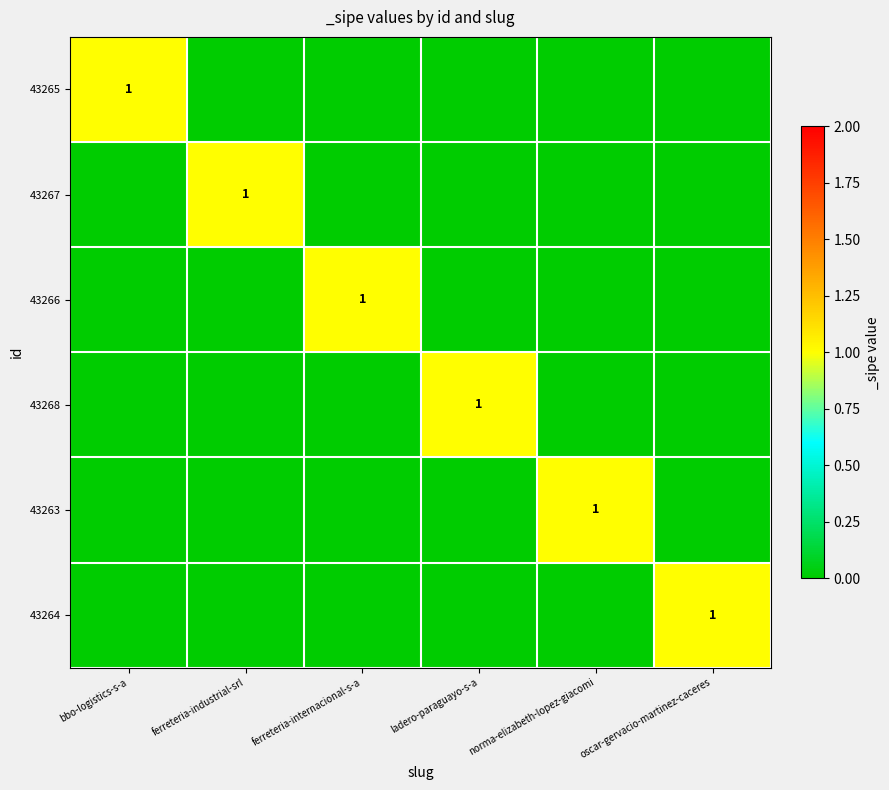

List the series in order of their peak value, lowest first.

43265, 43267, 43266, 43268, 43263, 43264